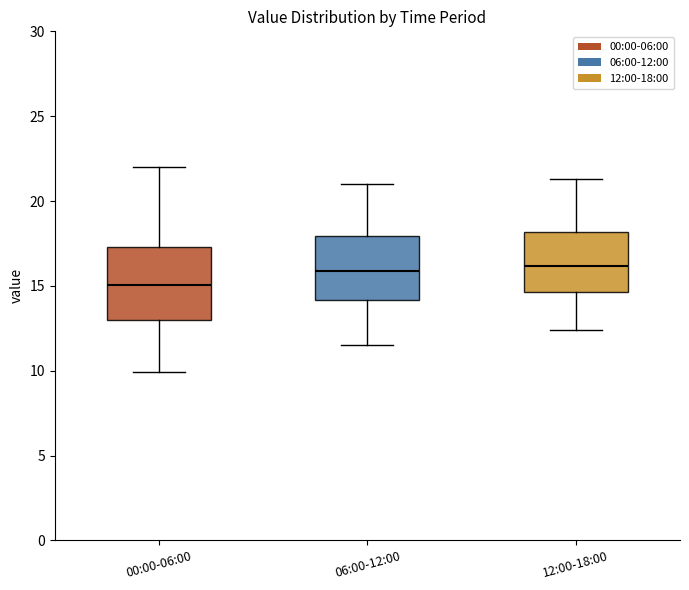

Reading left to right, transcribe this box plot: for each box, give where its median line is, the range the box spans, and where its two whiskers end, as read against the y-axis. The values are not printed on the chart, so give them approximately, as read against the axis.

00:00-06:00: median 15.0, box 13.0 to 17.5, whiskers 10.0 to 22.0
06:00-12:00: median 16.0, box 14.0 to 18.0, whiskers 11.5 to 21.0
12:00-18:00: median 16.0, box 14.5 to 18.0, whiskers 12.5 to 21.5